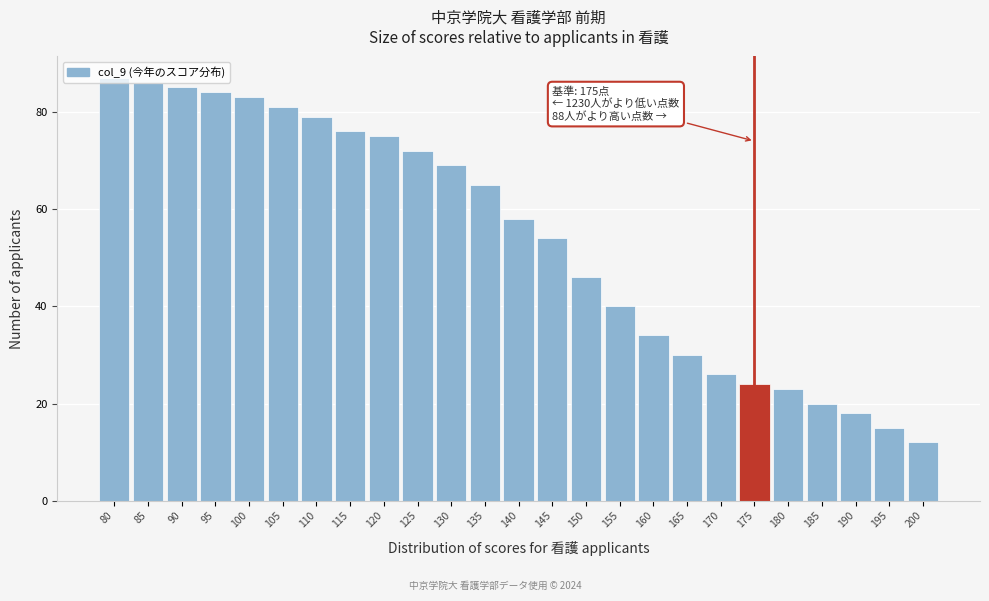

What is the sum of all values?

1342